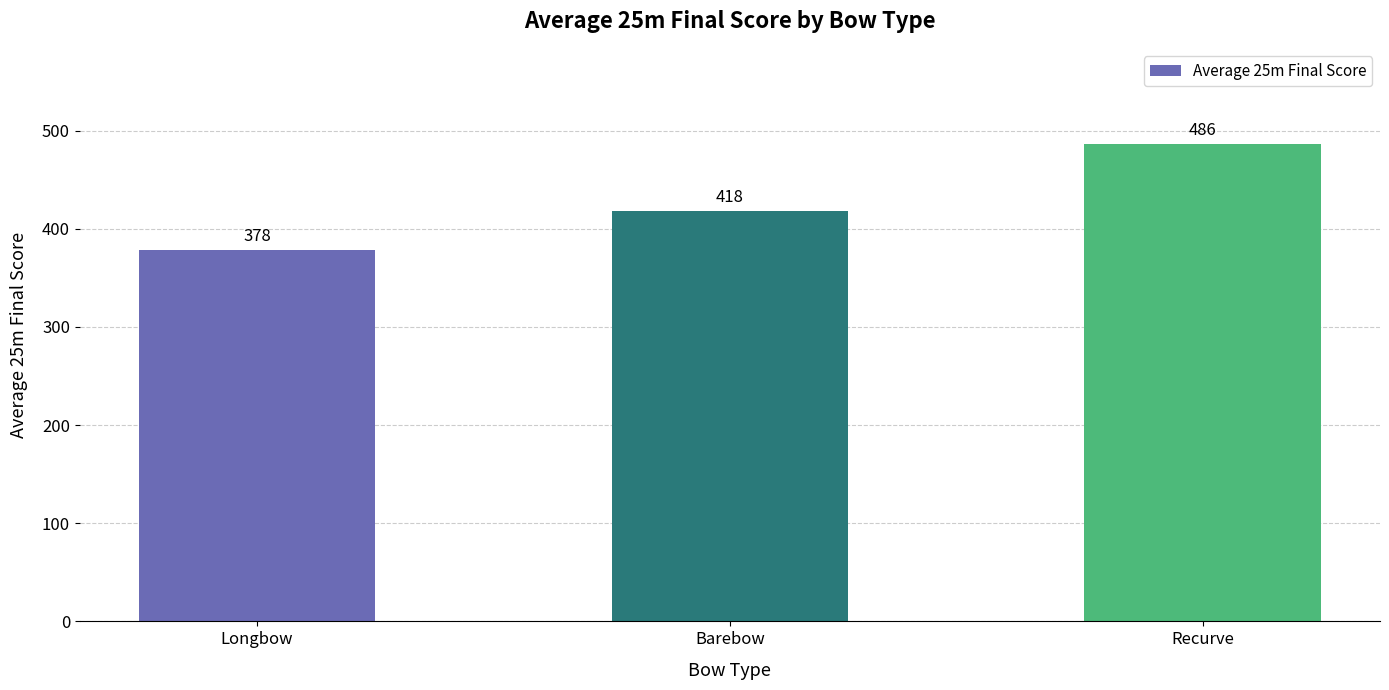

Which category has the lowest value across all series?

Longbow